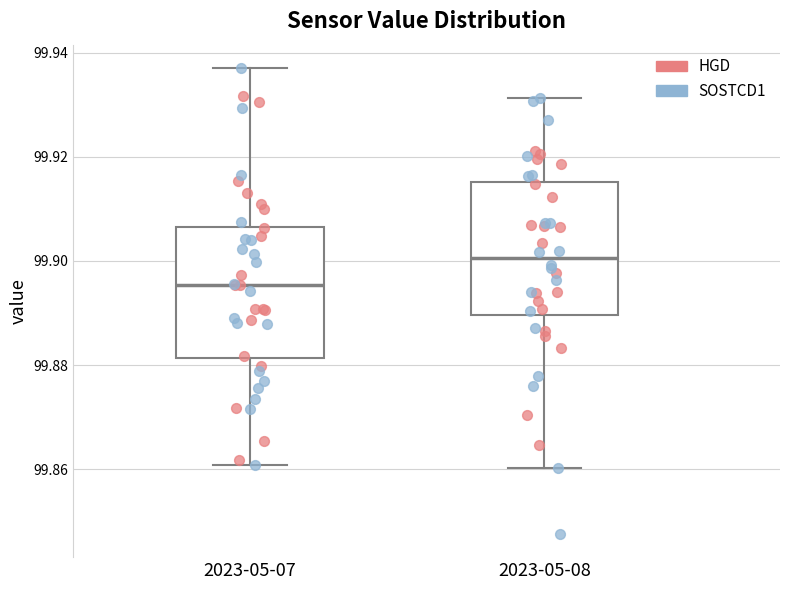

Which box has the highest median line?

2023-05-08